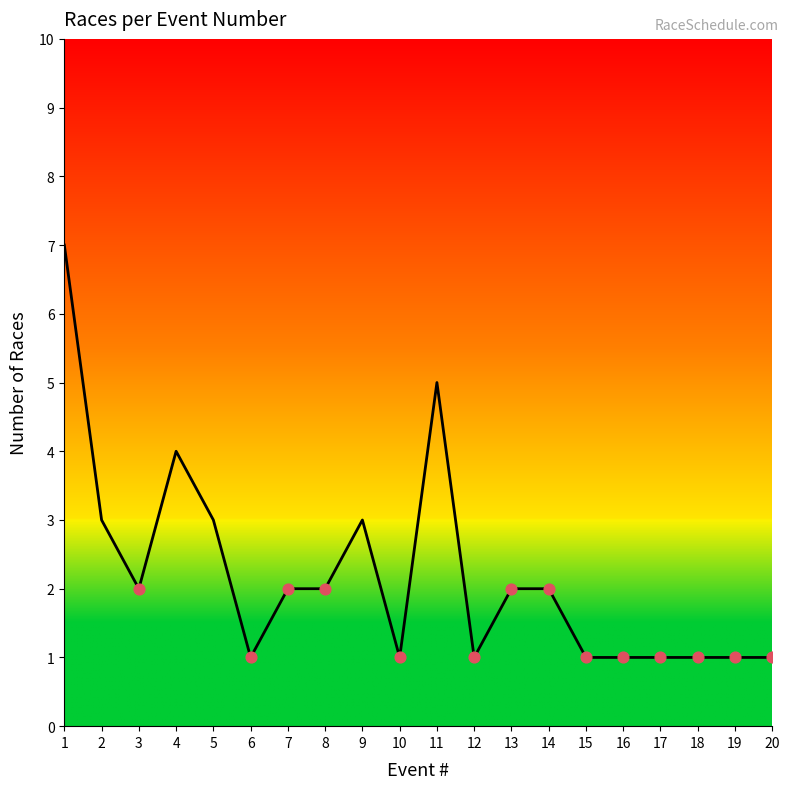

What is the change in value from 13 to 20?

-1